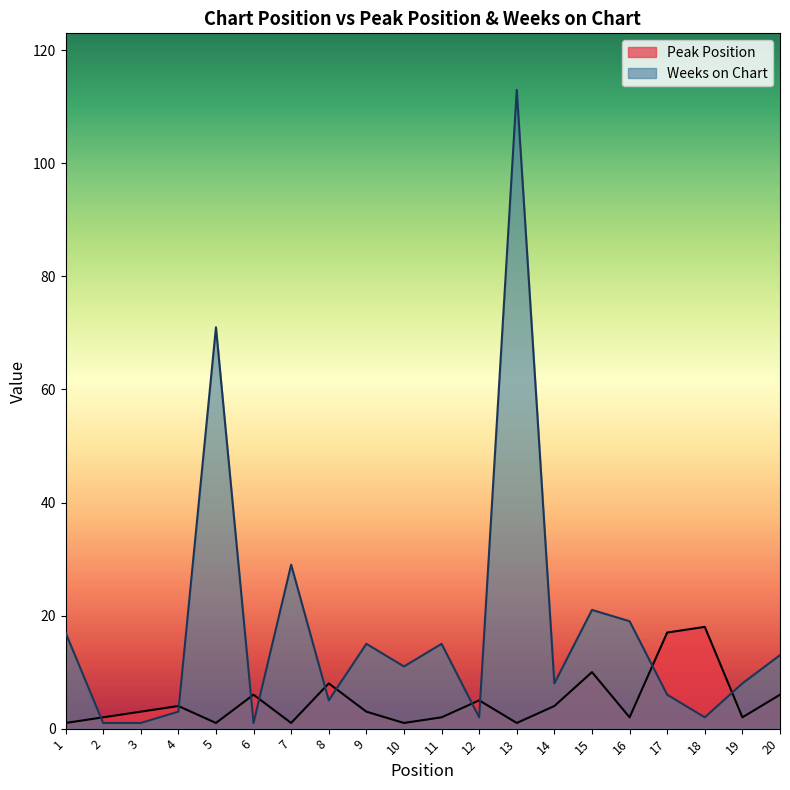

What is the minimum value shown in the chart?

1